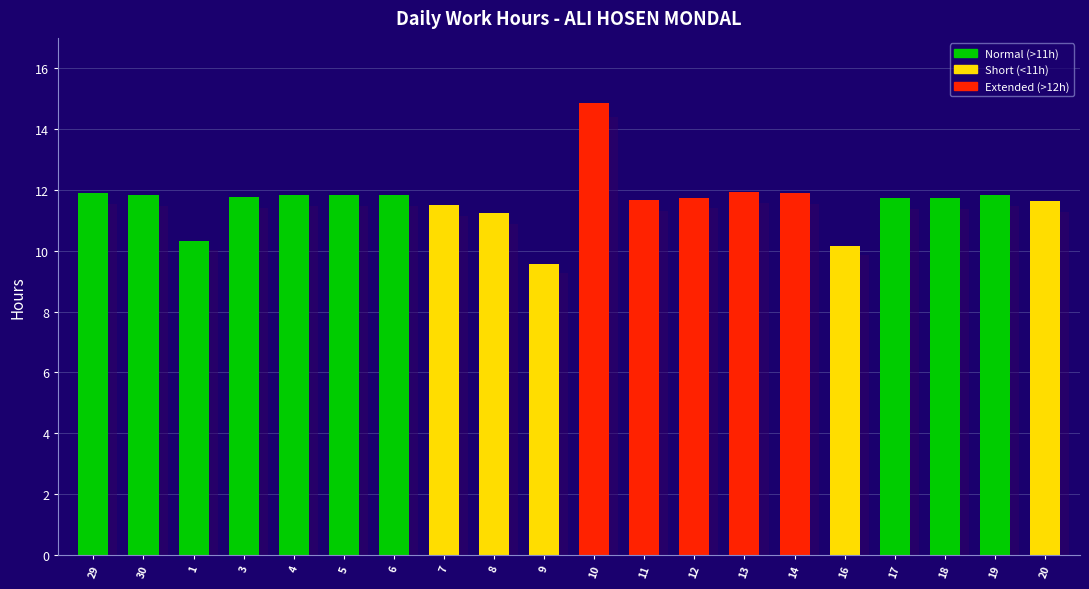

How many series are shown in this chart?

1